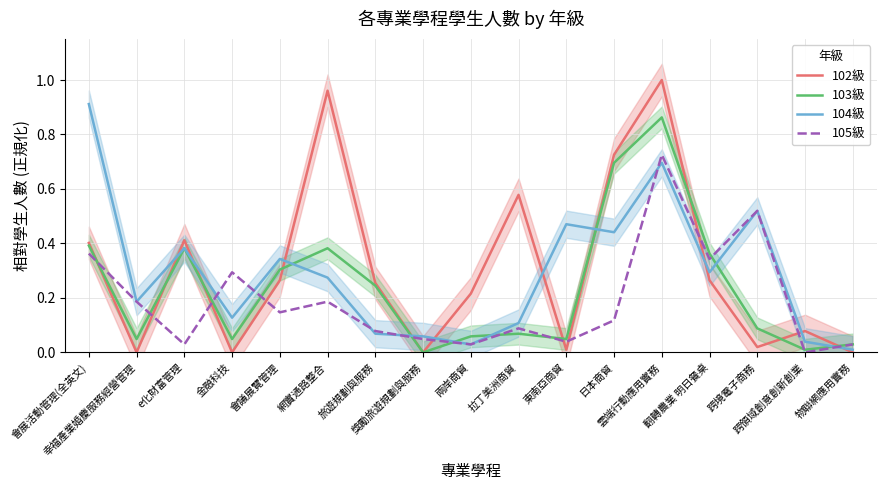

What are all the series names shown in the legend?

102級, 103級, 104級, 105級